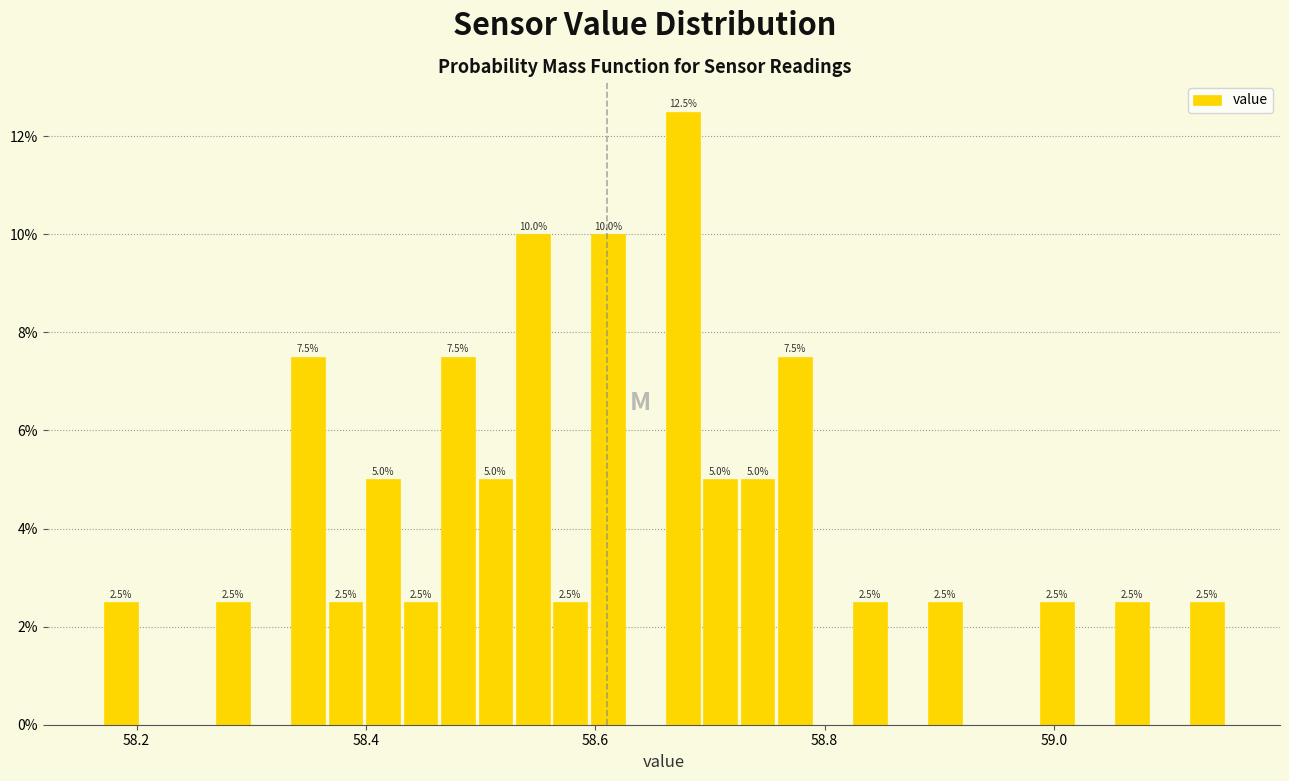

Read against the x-axis, roughly where is the centre of the tallest bar?

58.68